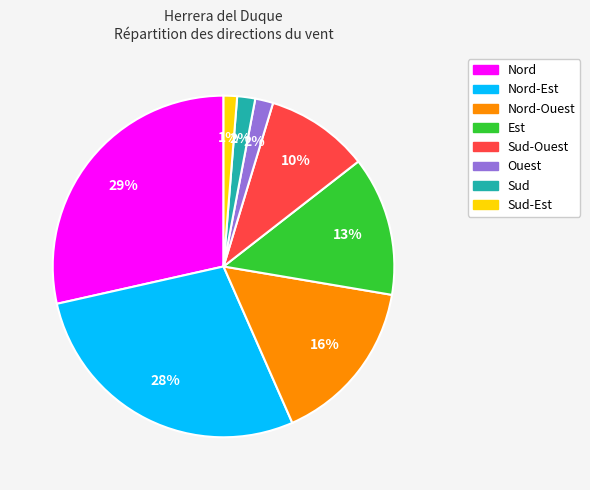

To the nearest percent, what is the difference between the Sud-Est and Sud-Ouest slice percentages?

9%